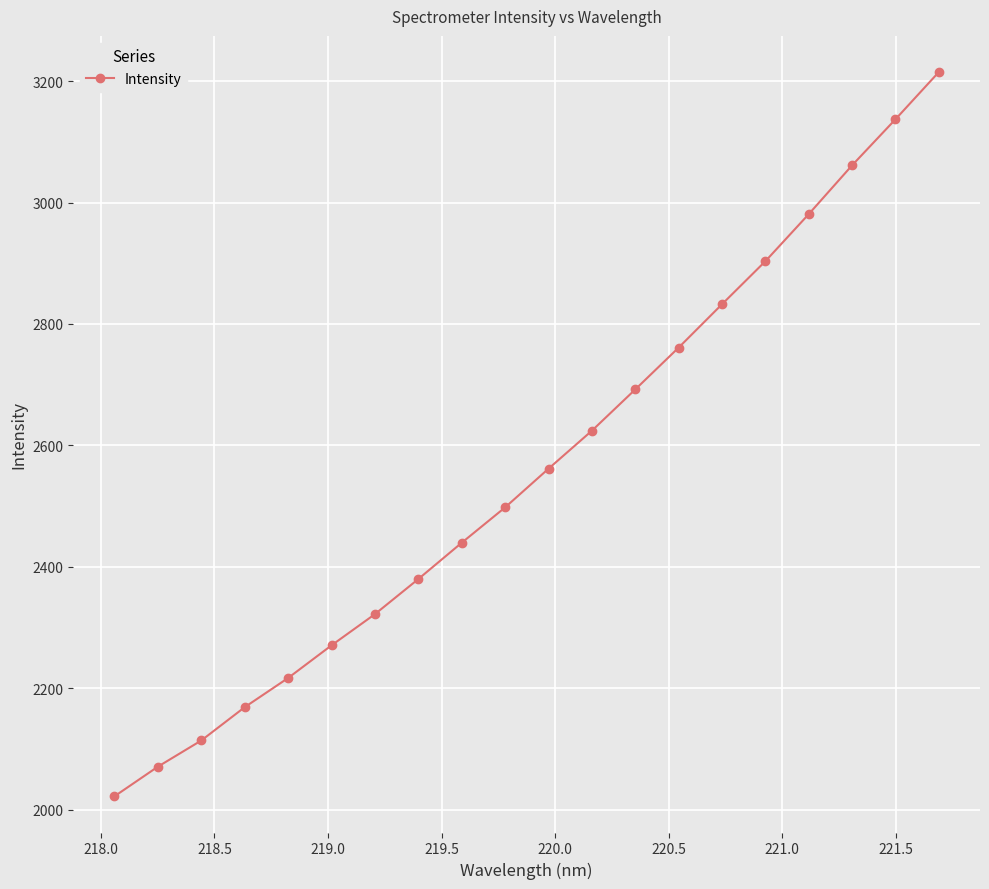

What is the value of the 18th point from the left?

3061.2